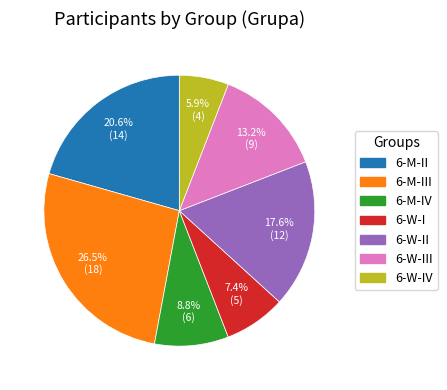

What is the ratio of the value at 6-W-III to the value at 6-W-IV?

2.2